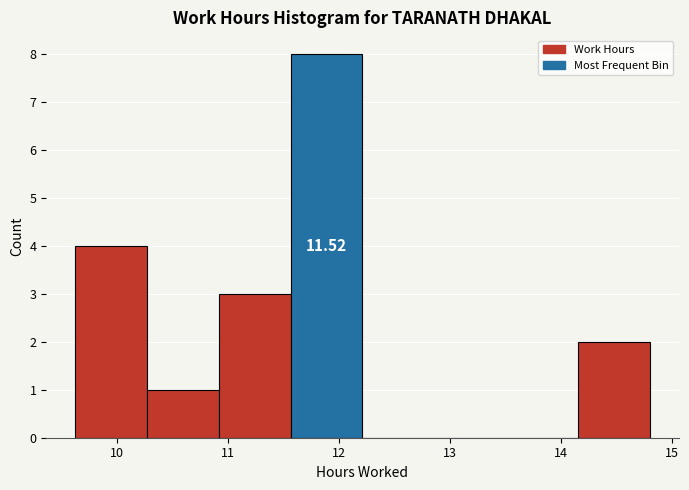

Which range on the x-axis has the tallest bar?

11.6 to 12.2